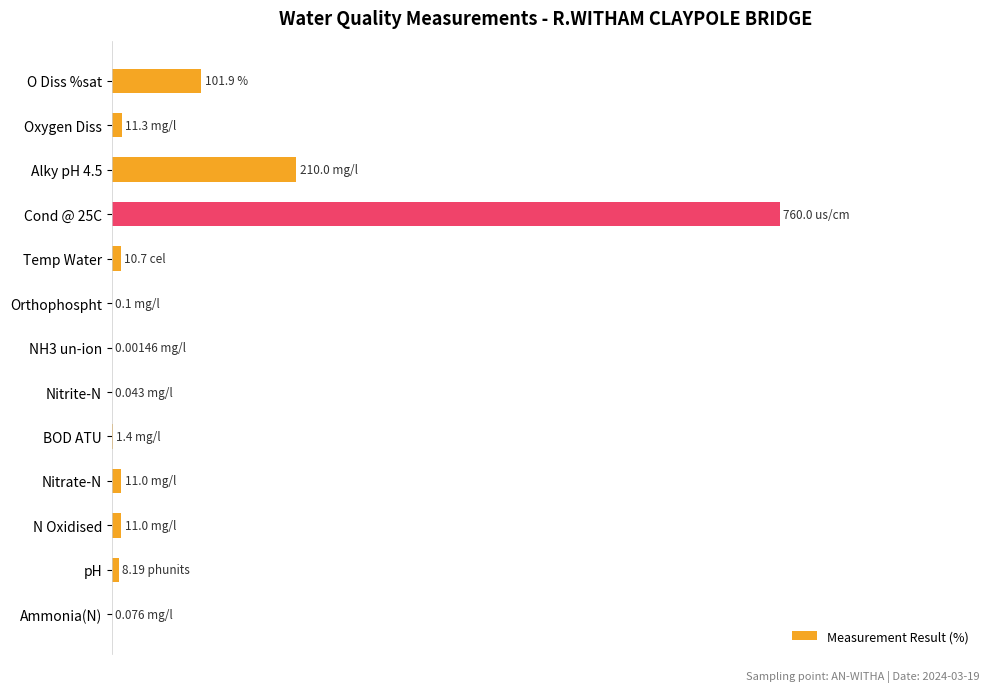

How many bars are there in total?

13